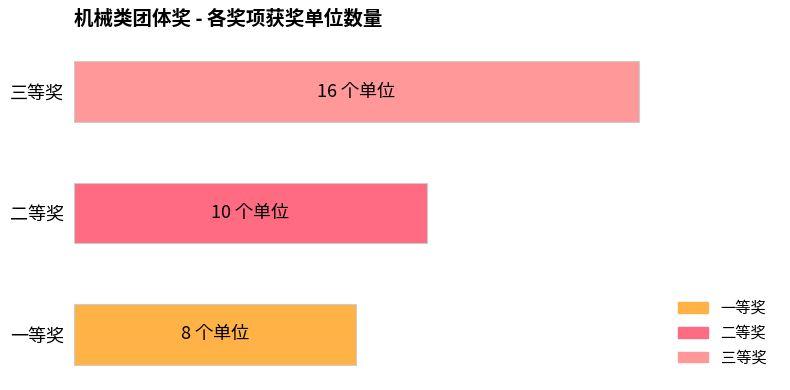

Does the chart contain any negative values?

No